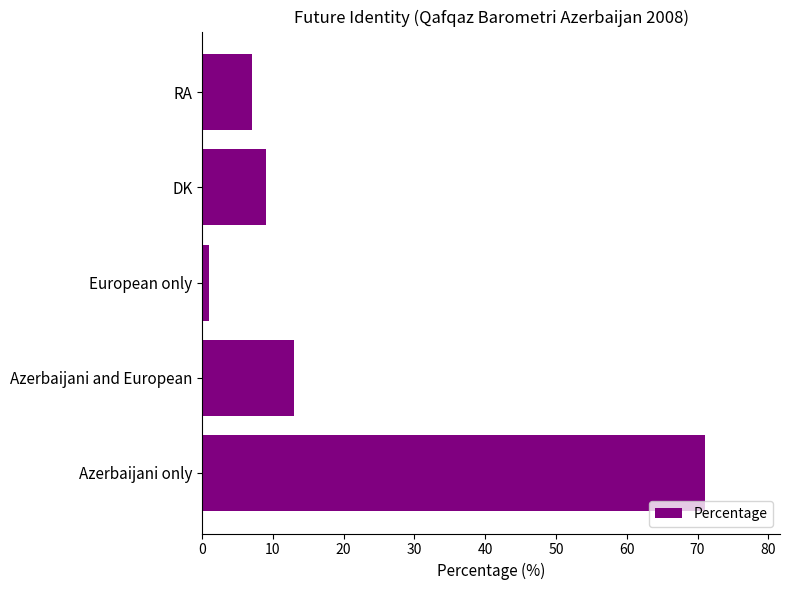

The chart shows a value of 7 at RA. True or false?

True